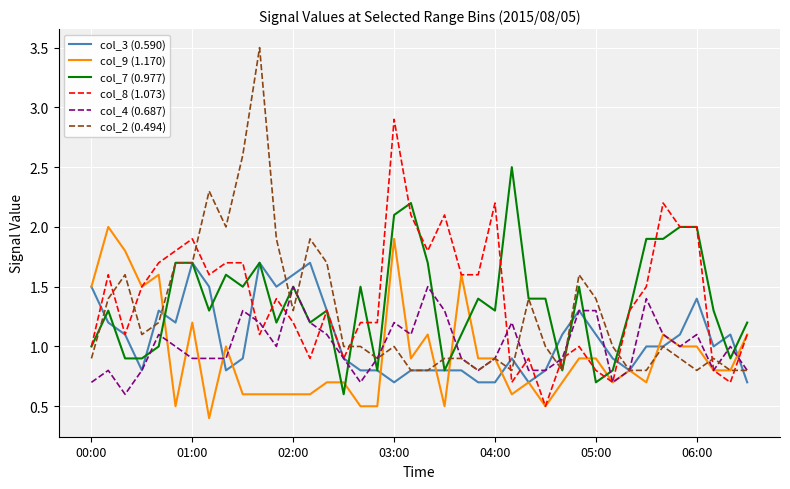

Which series has the widest spread of values?

col_2 (0.494)